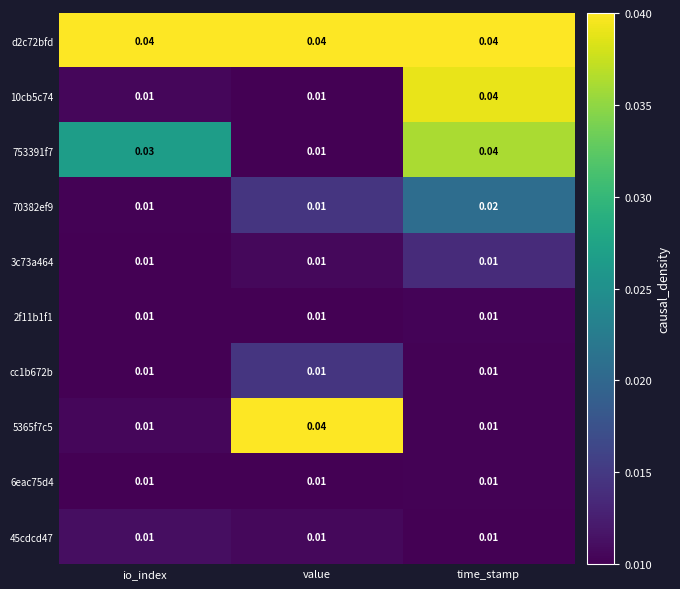

Reading left to right, transcribe all the data shown in this chart.

d2c72bfd: io_index=0.0	value=0.0	time_stamp=0.0
10cb5c74: io_index=0.0	value=0.0	time_stamp=0.0
753391f7: io_index=0.0	value=0.0	time_stamp=0.0
70382ef9: io_index=0.0	value=0.0	time_stamp=0.0
3c73a464: io_index=0.0	value=0.0	time_stamp=0.0
2f11b1f1: io_index=0.0	value=0.0	time_stamp=0.0
cc1b672b: io_index=0.0	value=0.0	time_stamp=0.0
5365f7c5: io_index=0.0	value=0.0	time_stamp=0.0
6eac75d4: io_index=0.0	value=0.0	time_stamp=0.0
45cdcd47: io_index=0.0	value=0.0	time_stamp=0.0